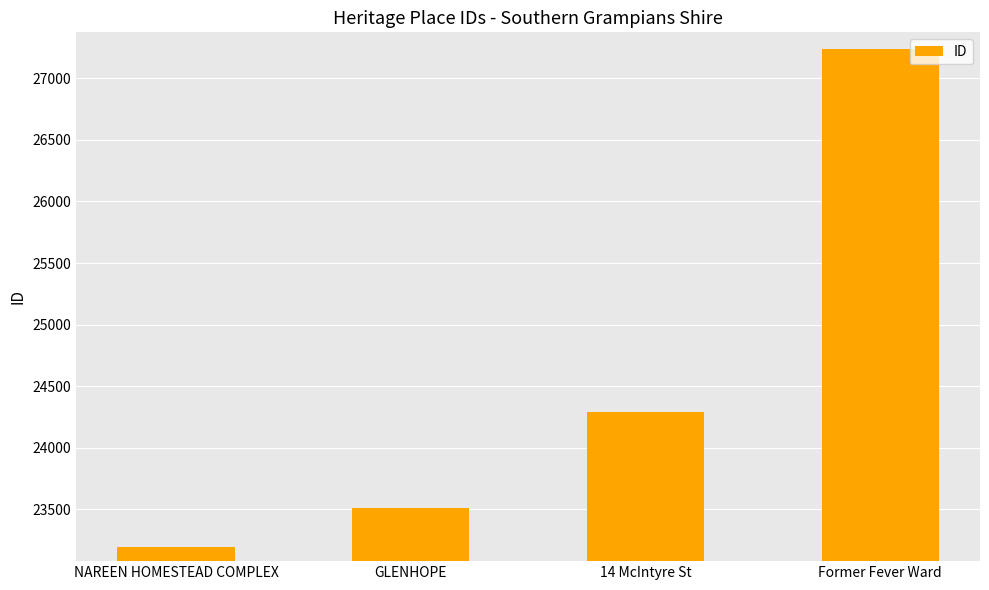

How many categories are shown in the chart?

4